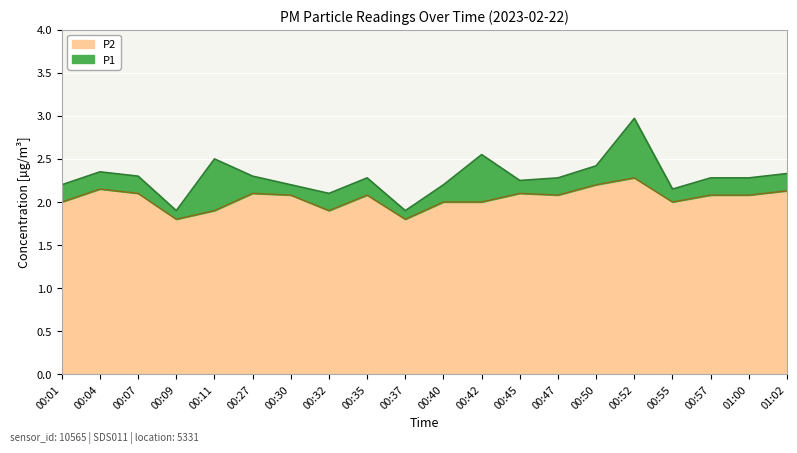

What is the lowest value of the P1 series?

1.9